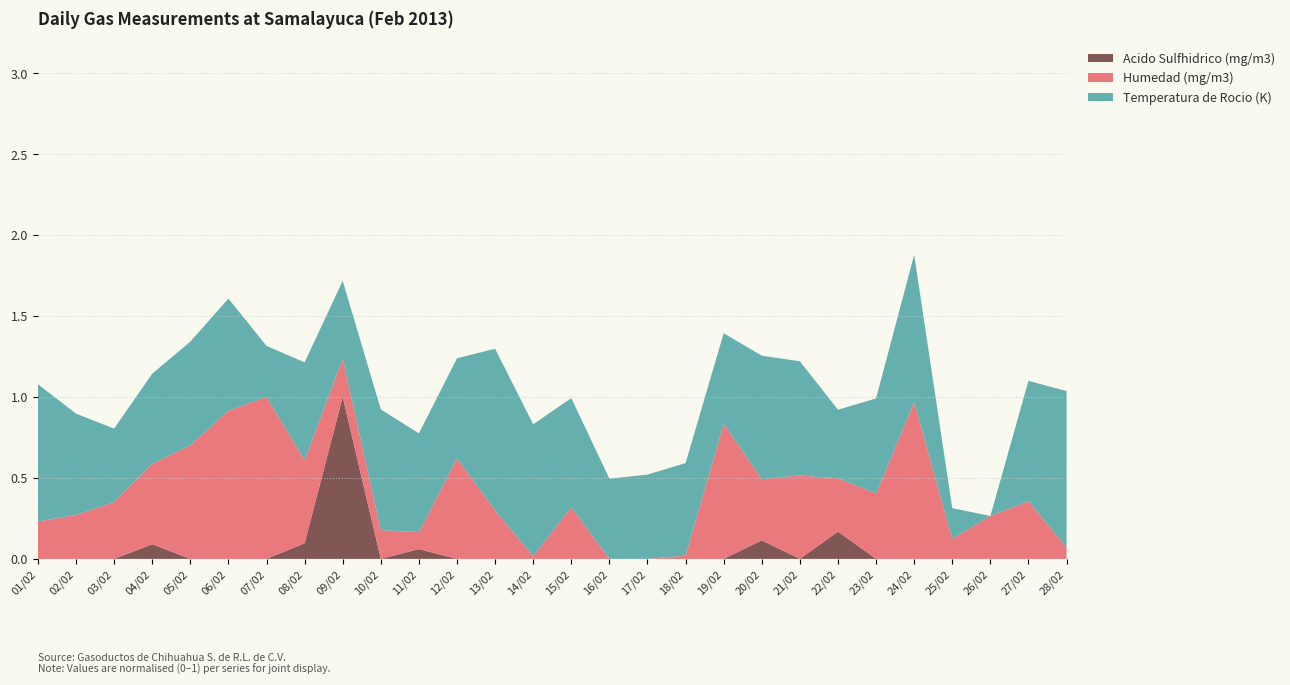

What is the total value across all series at 07/02?

1.3